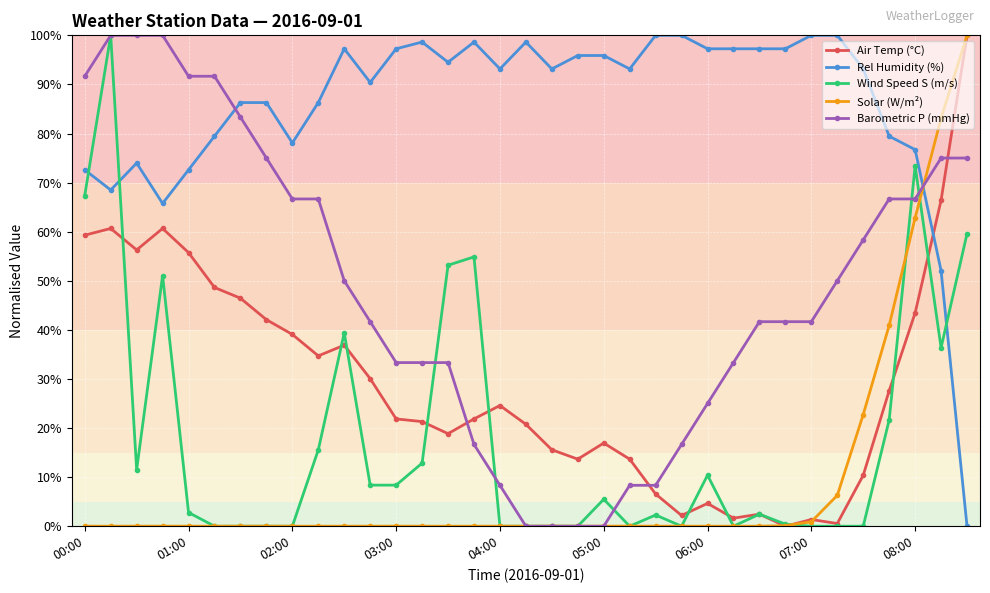

What is the difference between the maximum and minimum values in the Solar (W/m²) series?

100.0